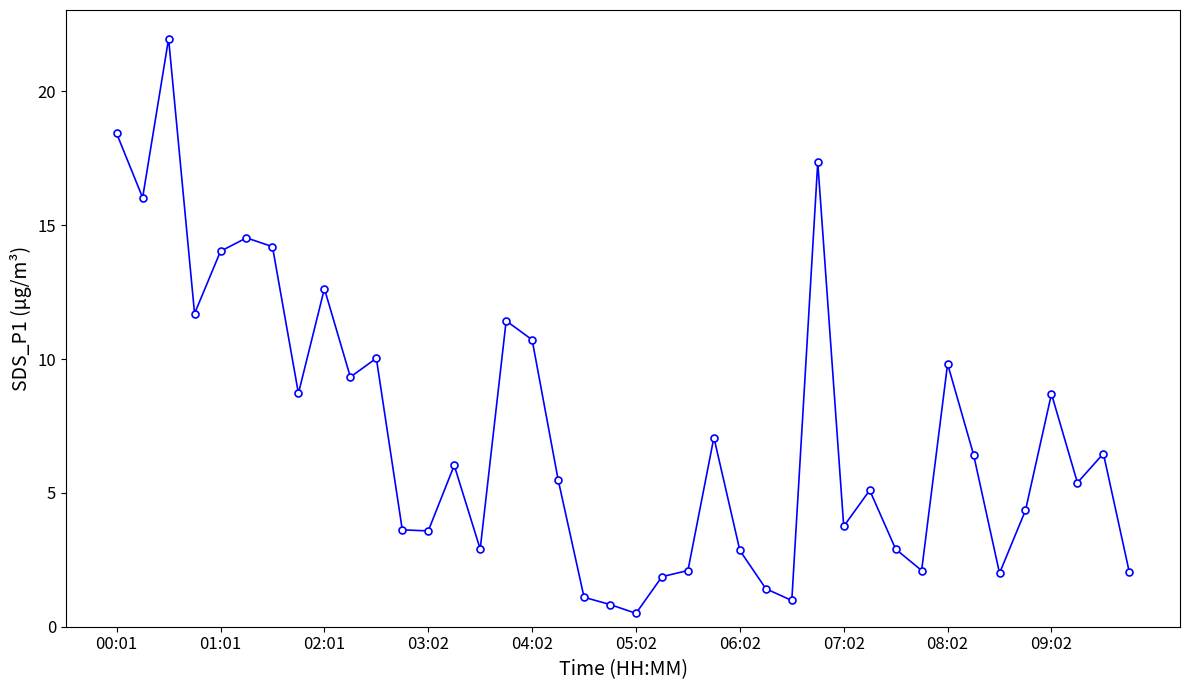

What is the difference between the maximum and minimum values?

21.5